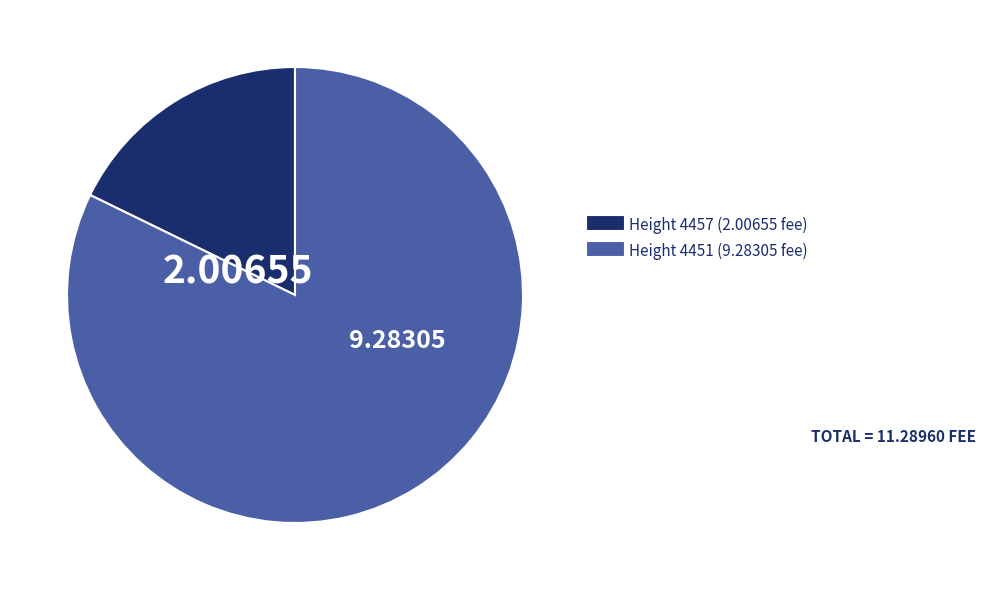

How many segments does this pie chart have?

2